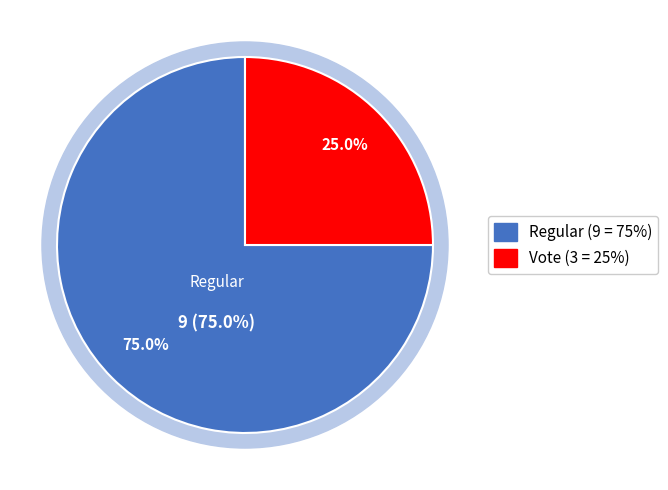

Which category has the smallest portion of the pie?

Vote